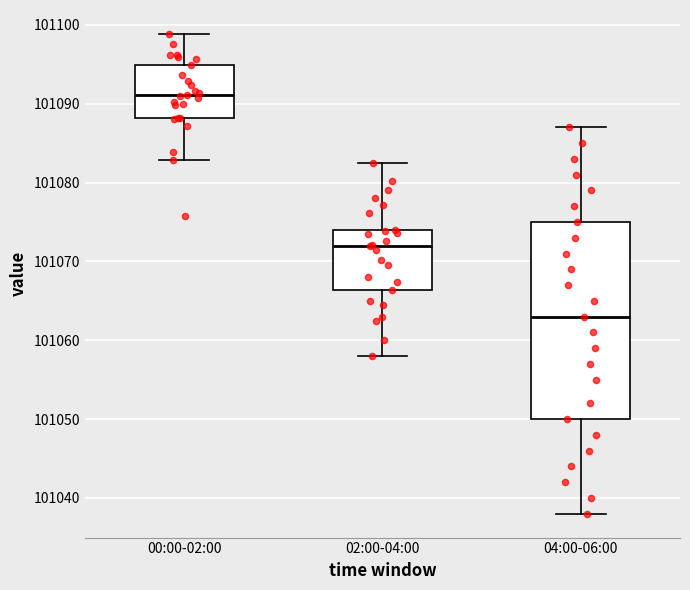

Where does the lower whisker of the box for 02:00-04:00 end on the y-axis? The values are not printed on the chart, so give them approximately, as read against the axis.

101058